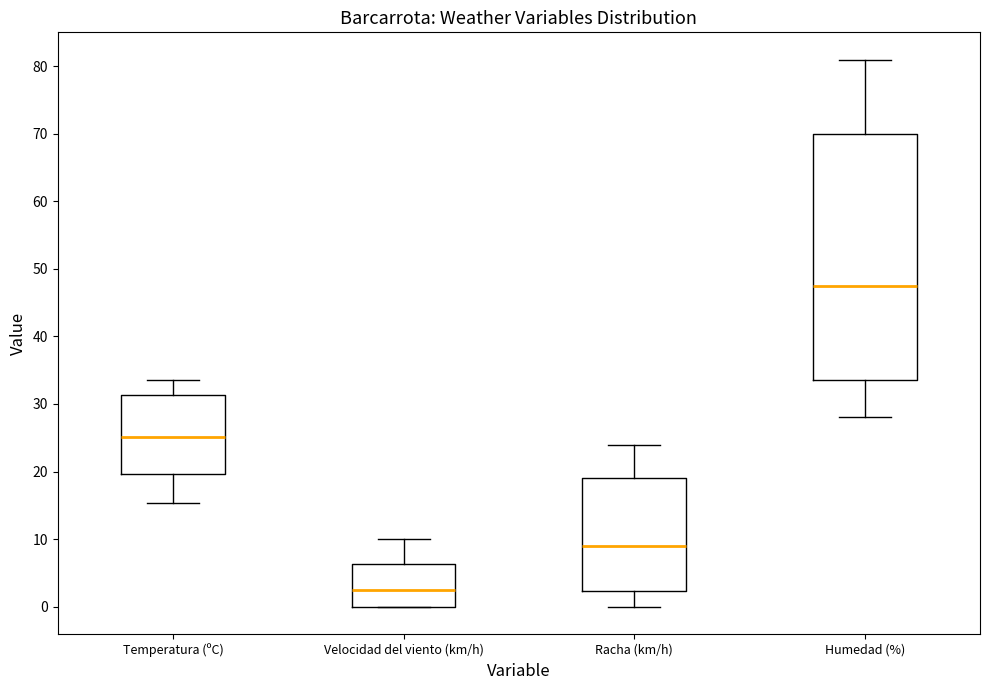

Which box's median line is the highest?

Humedad (%)